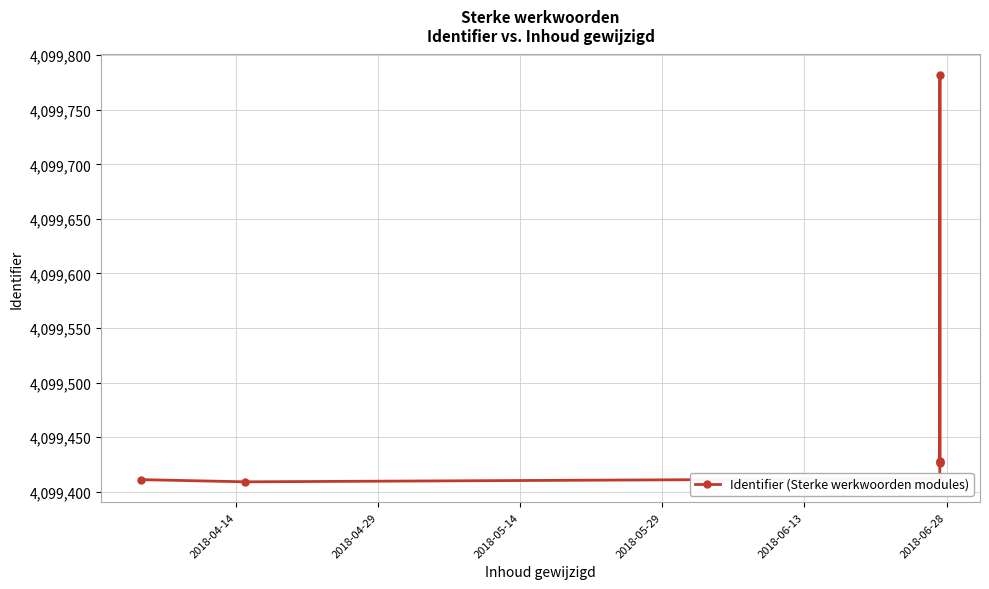

How many interior local valleys (lower than both neighbors) does the data have?

2